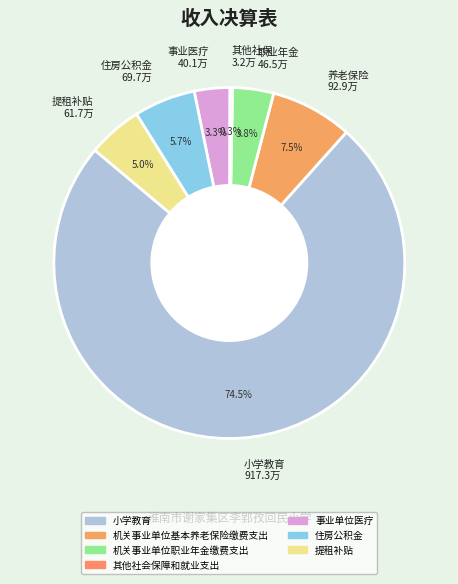

Is the sum of 事业医疗 40.1万 and 职业年金 46.5万 greater than half?

No